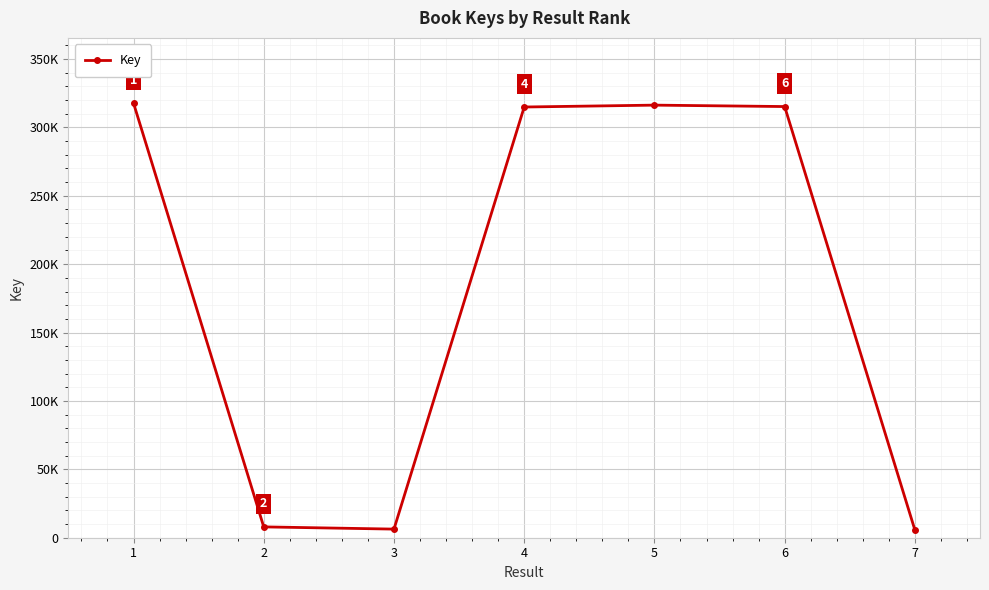

What is the difference between the second highest and second lowest values?

309984